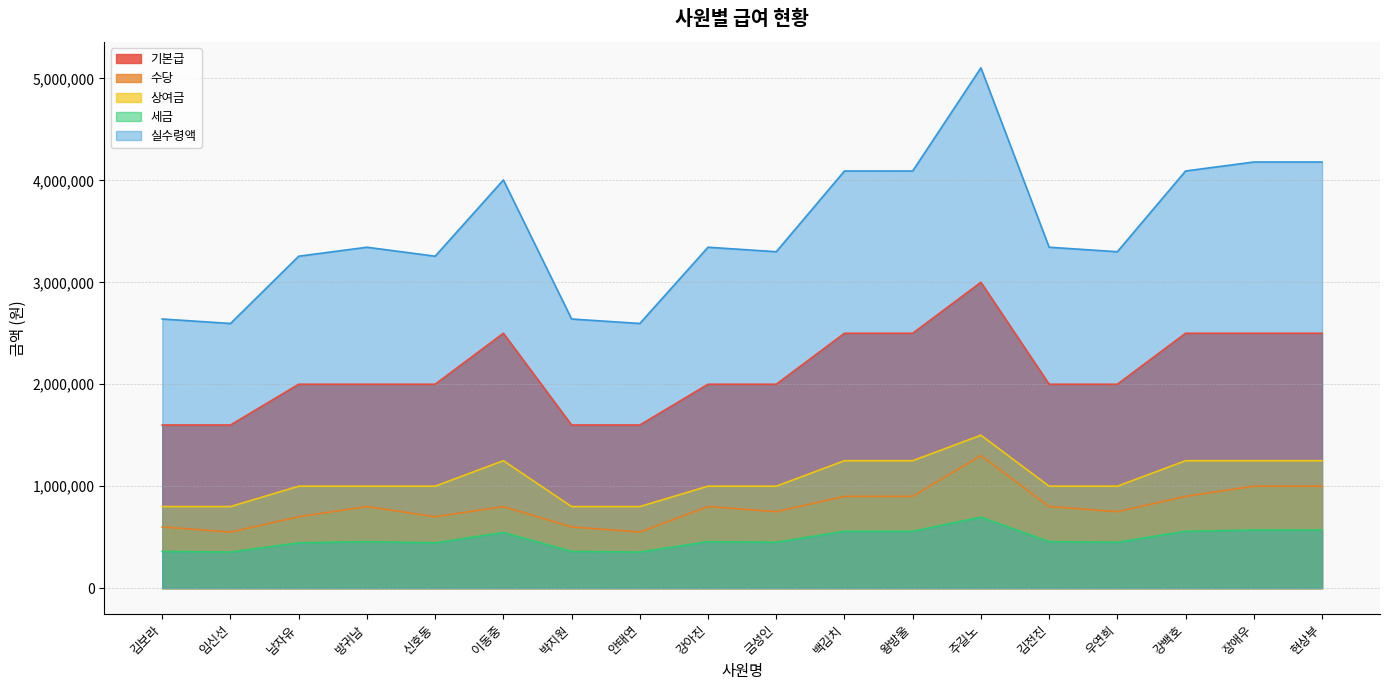

At which category does 수당 reach its first local peak?

방귀남